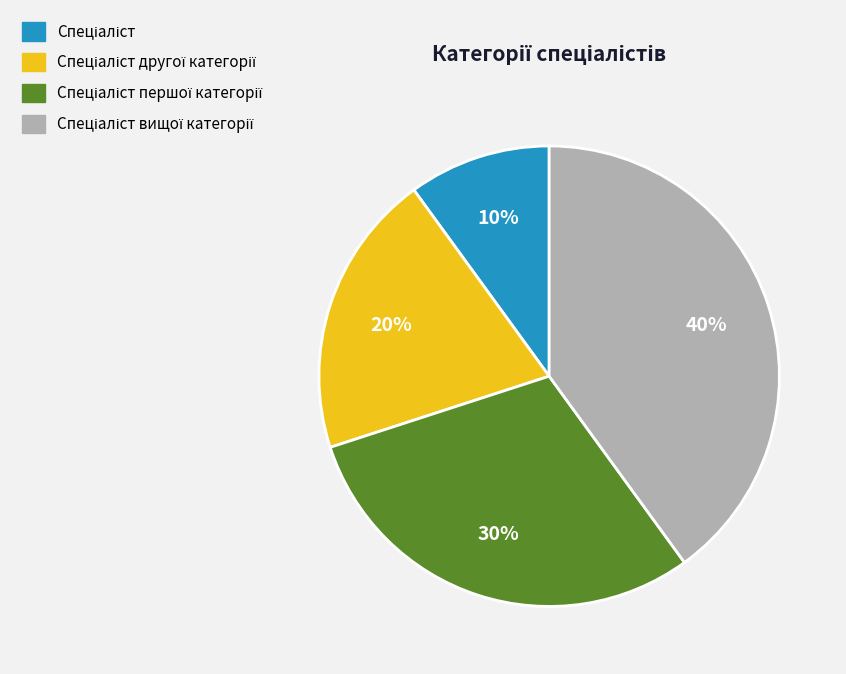

To the nearest percent, what is the average slice percentage?

25%